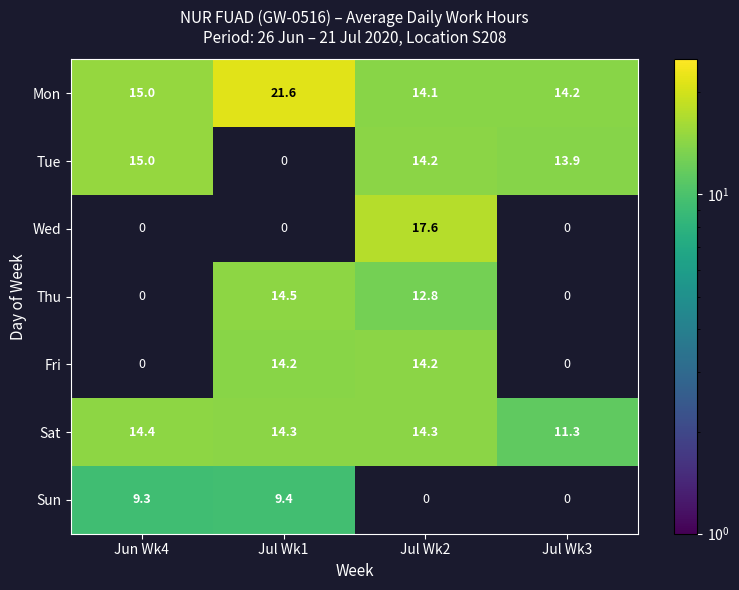

Between Jun Wk4 and Jul Wk3, which series saw the biggest shift?

Sun